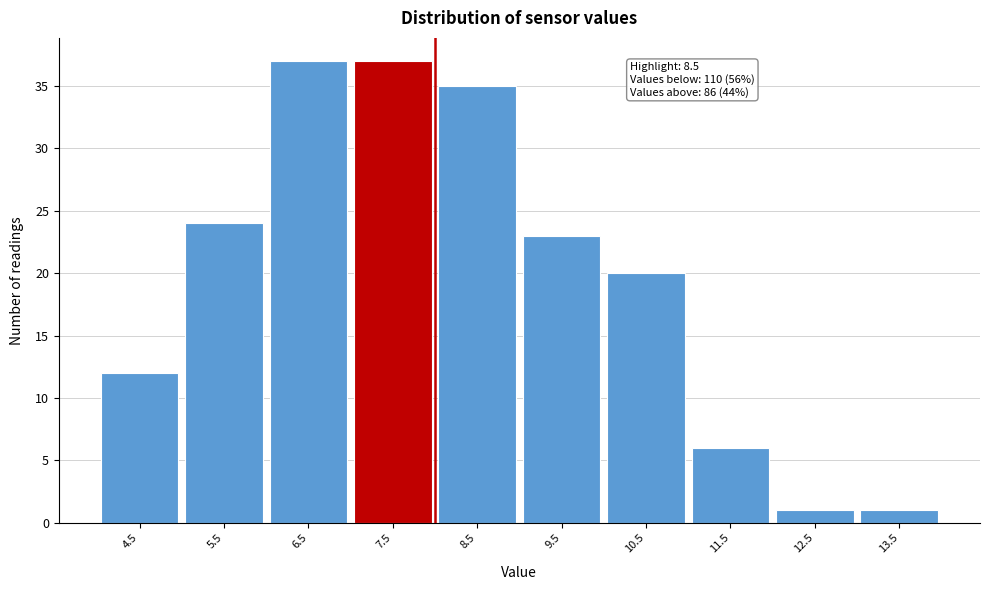

Reading left to right, what are all the values shown in this chart?

4.5=12	5.5=24	6.5=37	7.5=37	8.5=35	9.5=23	10.5=20	11.5=6	12.5=1	13.5=1